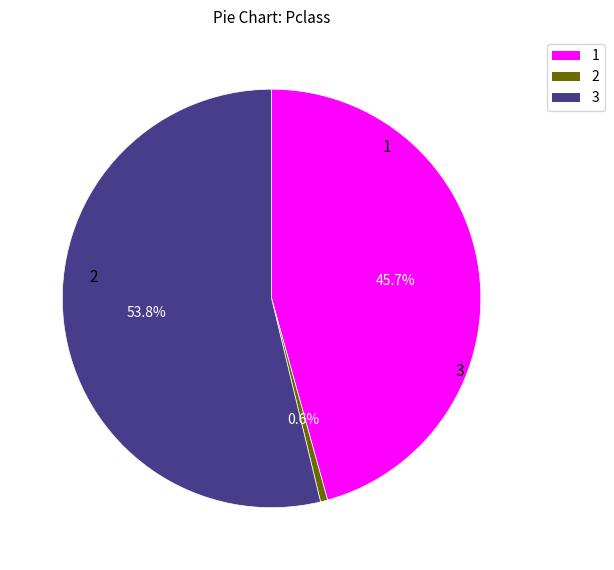

Is there any slice that represents more than half of the pie?

Yes